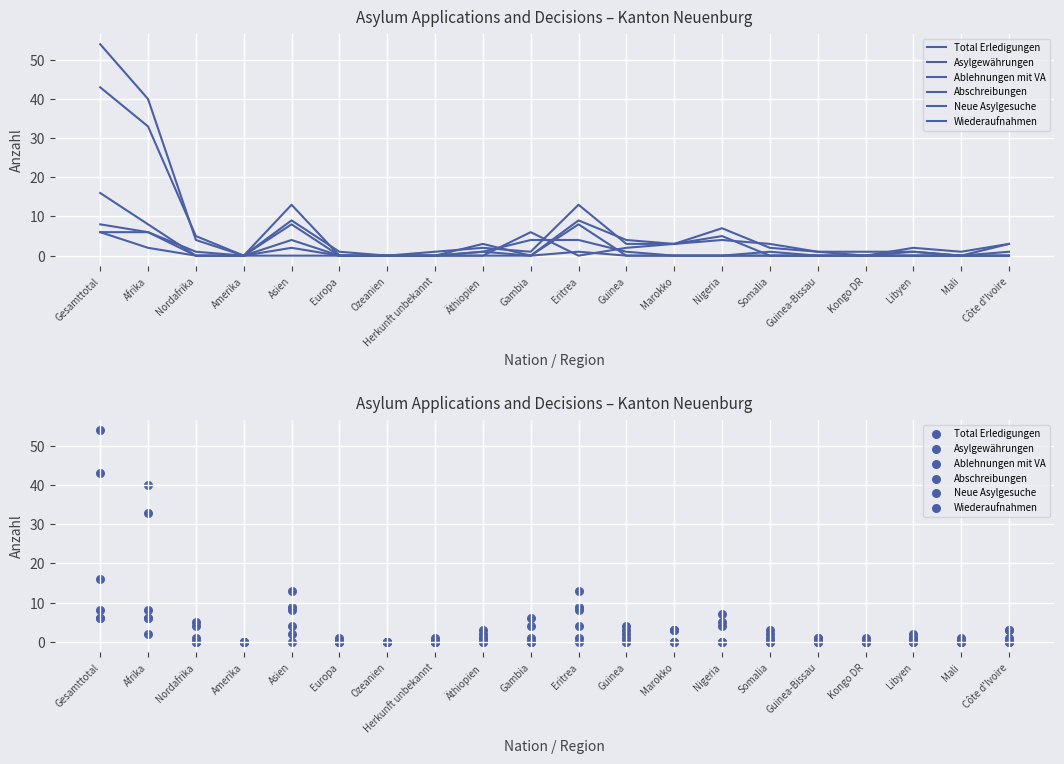

What are all the series names shown in the legend?

Total Erledigungen, Asylgewährungen, Ablehnungen mit VA, Abschreibungen, Neue Asylgesuche, Wiederaufnahmen